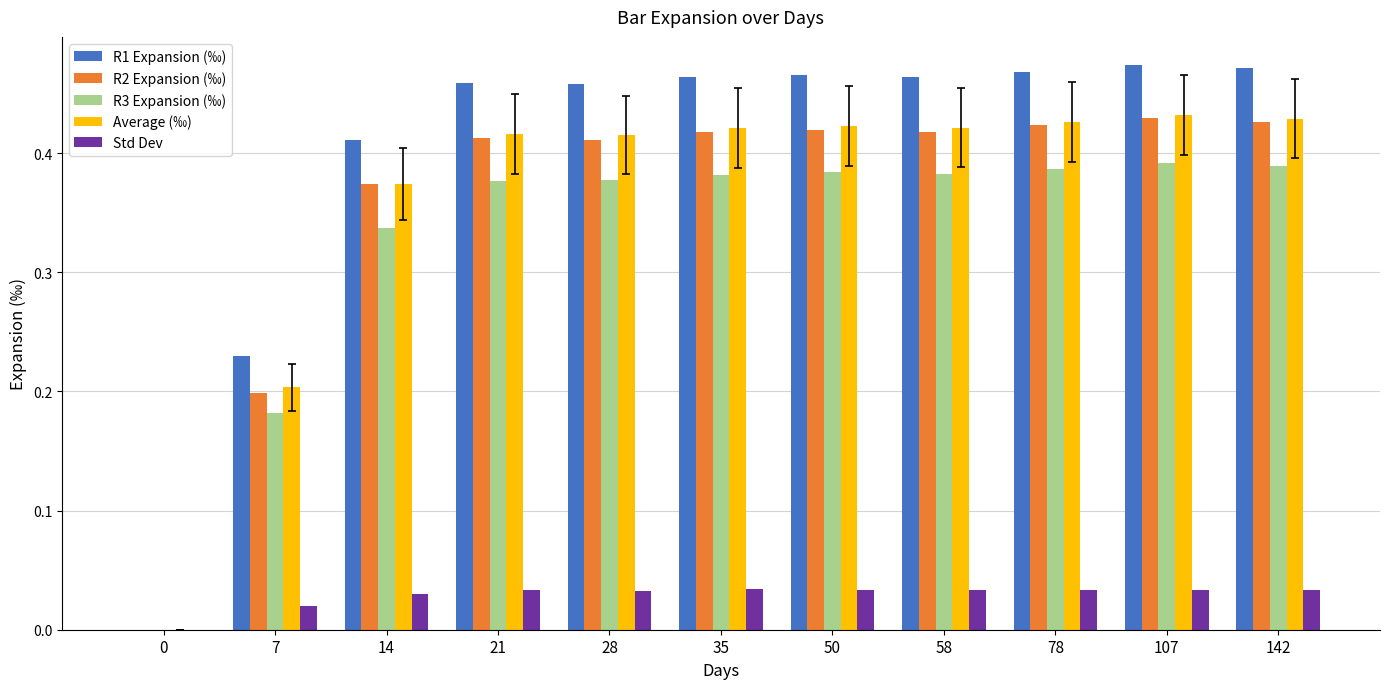

The value of Std Dev at 50 is 0.0. True or false?

True